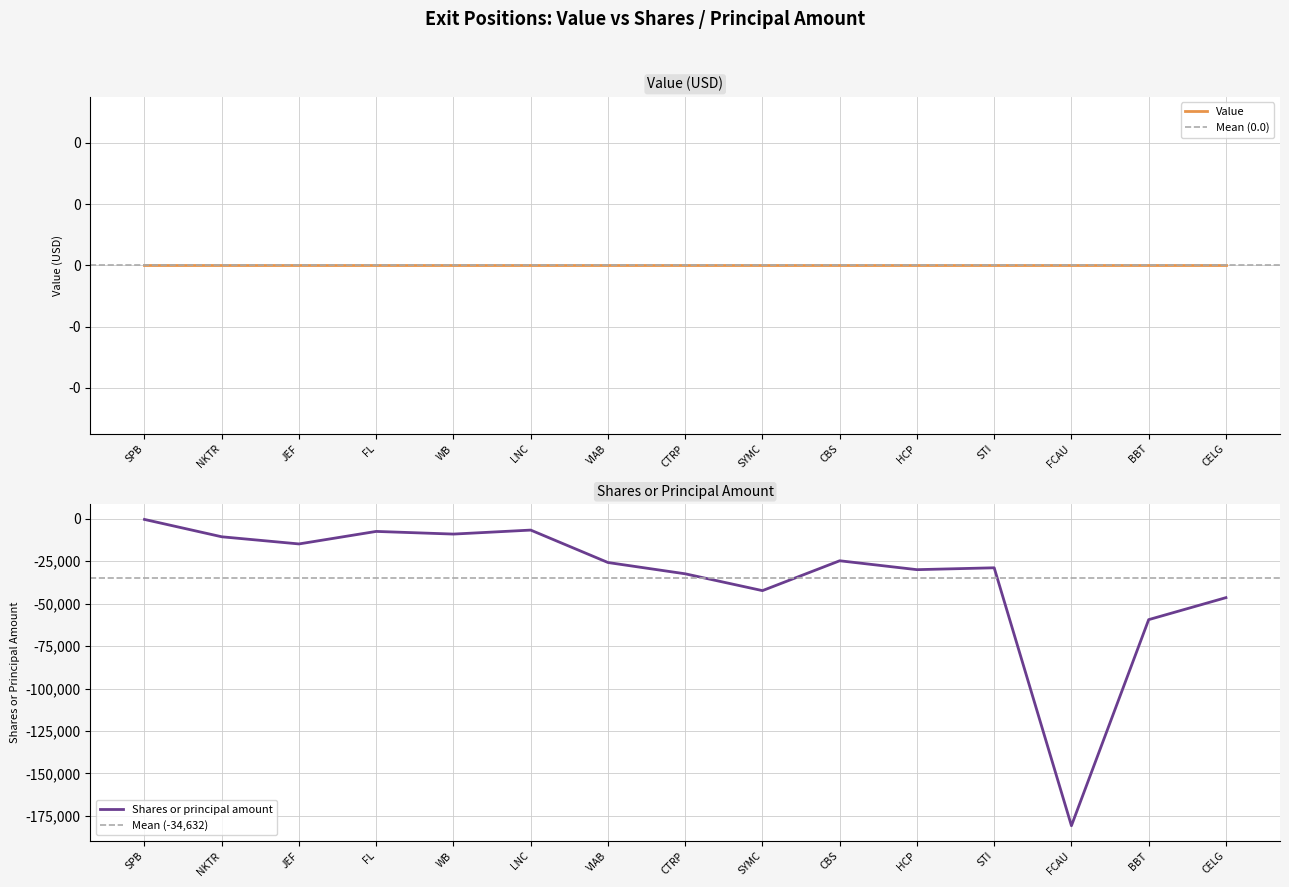

Rank the categories by value from highest to lowest.

SPB, LNC, FL, WB, NKTR, JEF, CBS, VIAB, STI, HCP, CTRP, SYMC, CELG, BBT, FCAU